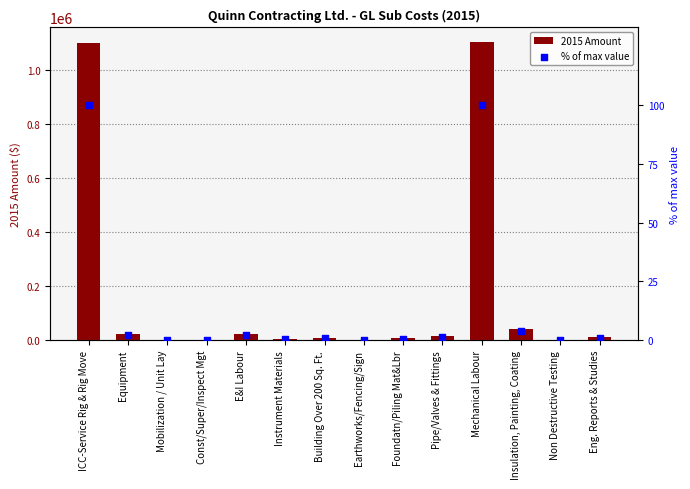

Which series contains the lowest Y value?

% of max value